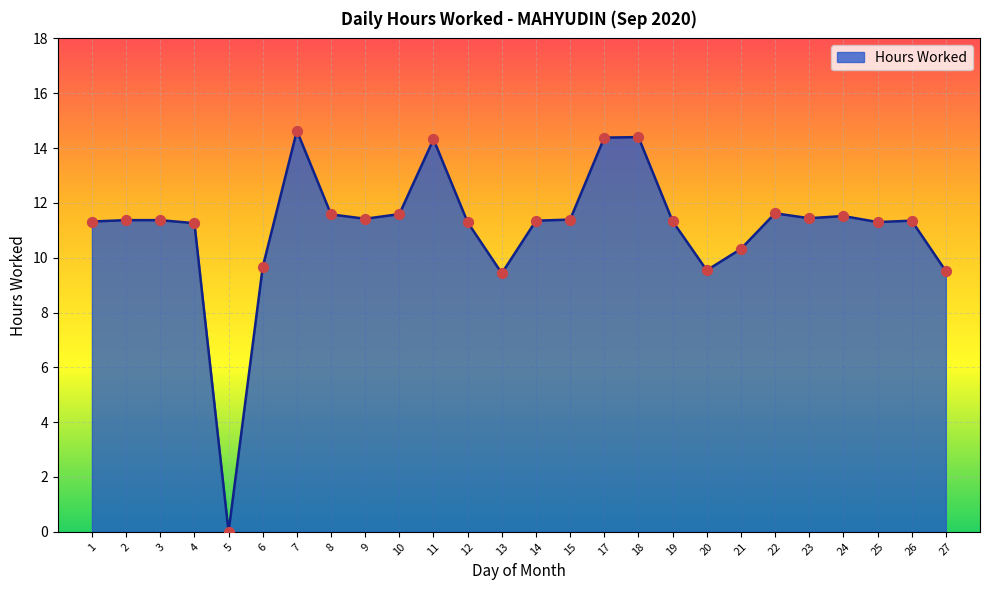

What is the ratio of the value at 18 to the value at 19?

1.3